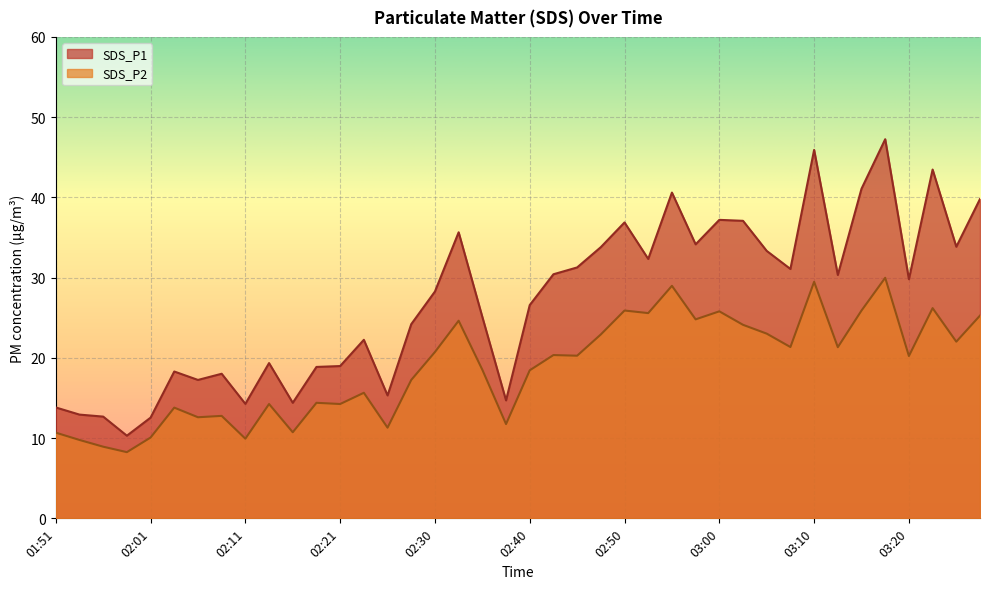

What is the label of the 18th point from the right?

02:45